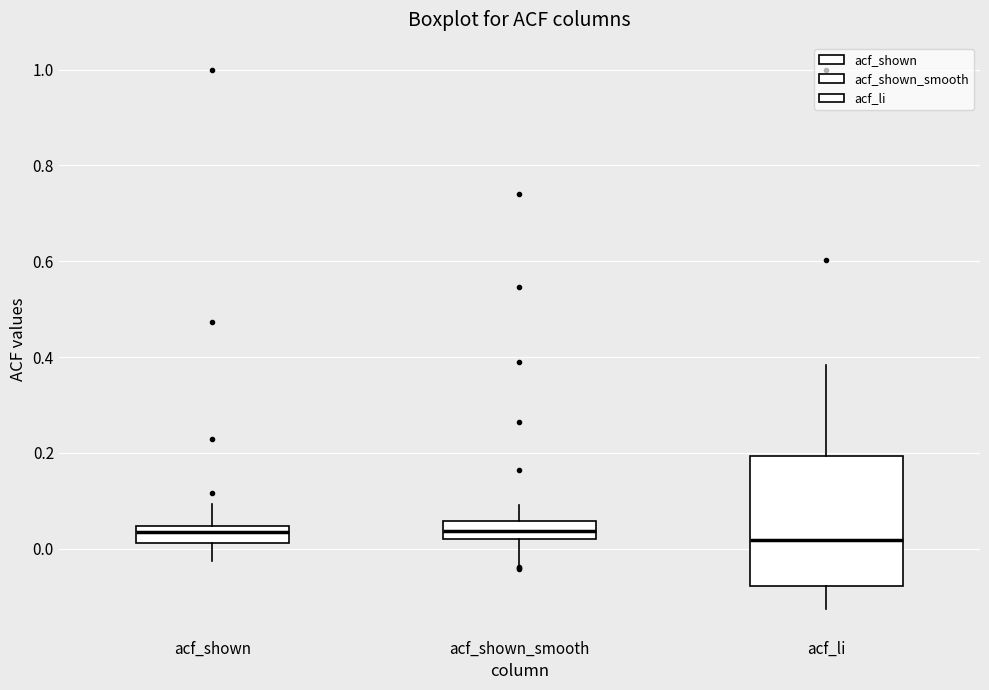

Which box is the tallest, from its lower edge to its upper edge?

acf_li